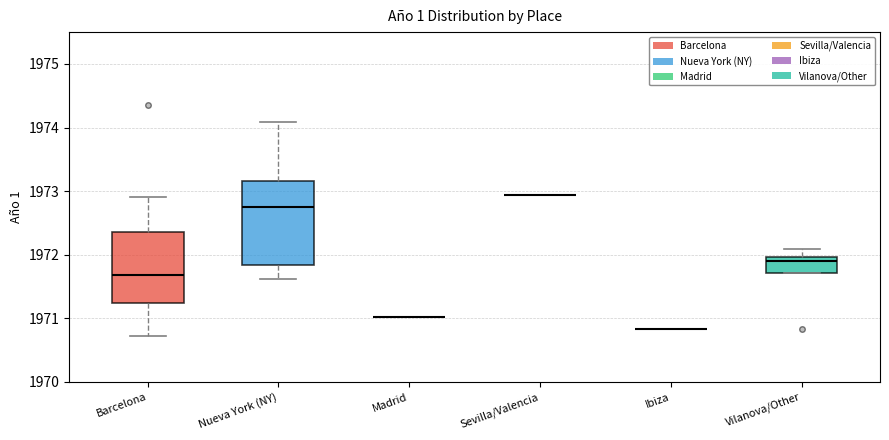

Which box is the tallest, from its lower edge to its upper edge?

Nueva York (NY)